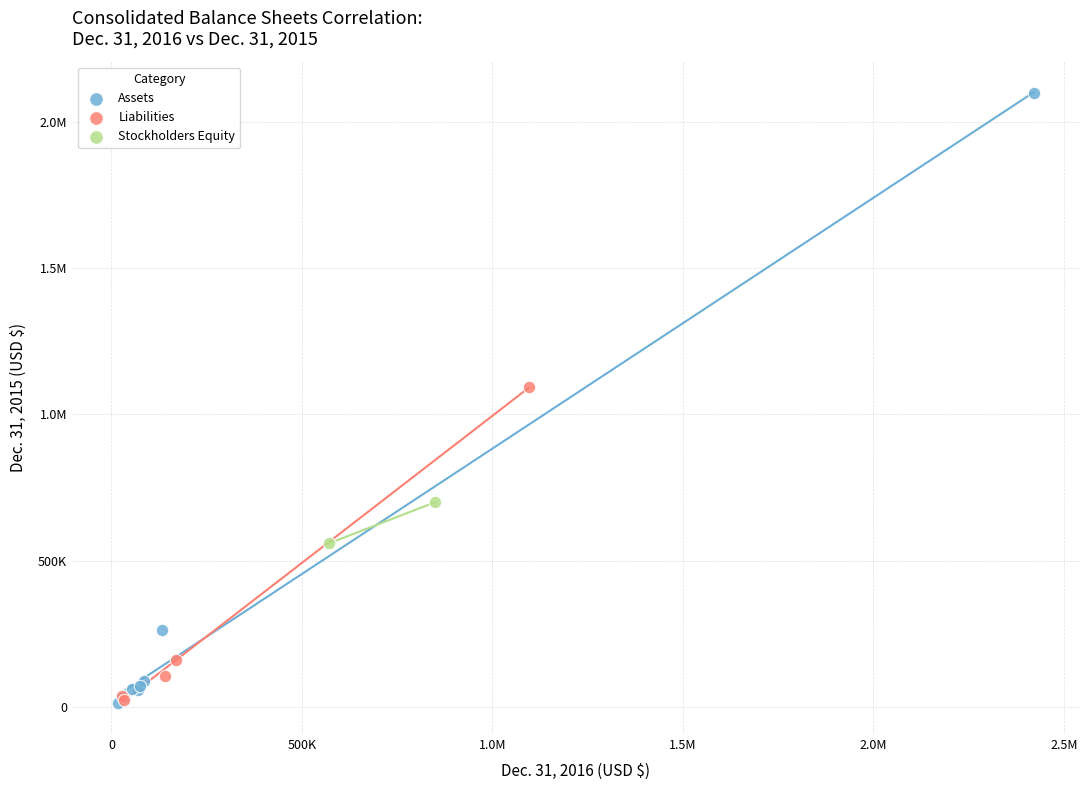

What are all the series names shown in the legend?

Assets, Liabilities, Stockholders Equity